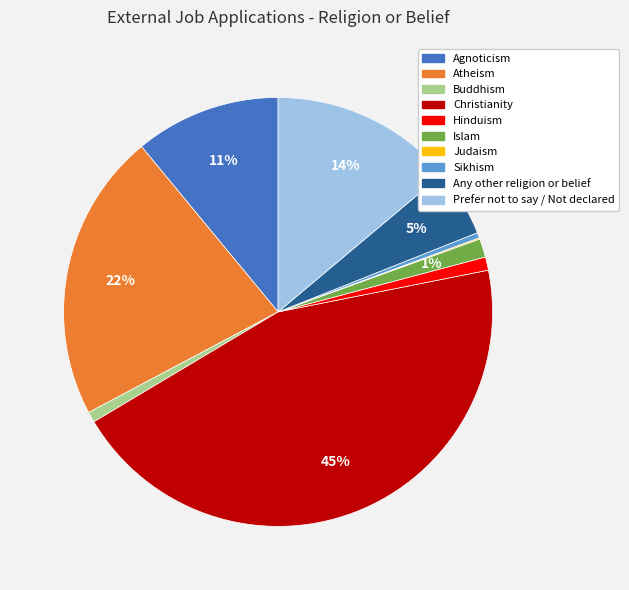

To the nearest percent, what is the combined percentage of Agnoticism and Christianity?

56%